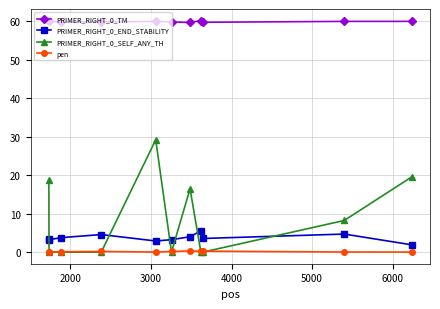

True or false: PRIMER_RIGHT_0_END_STABILITY and pen cross at least once.

False